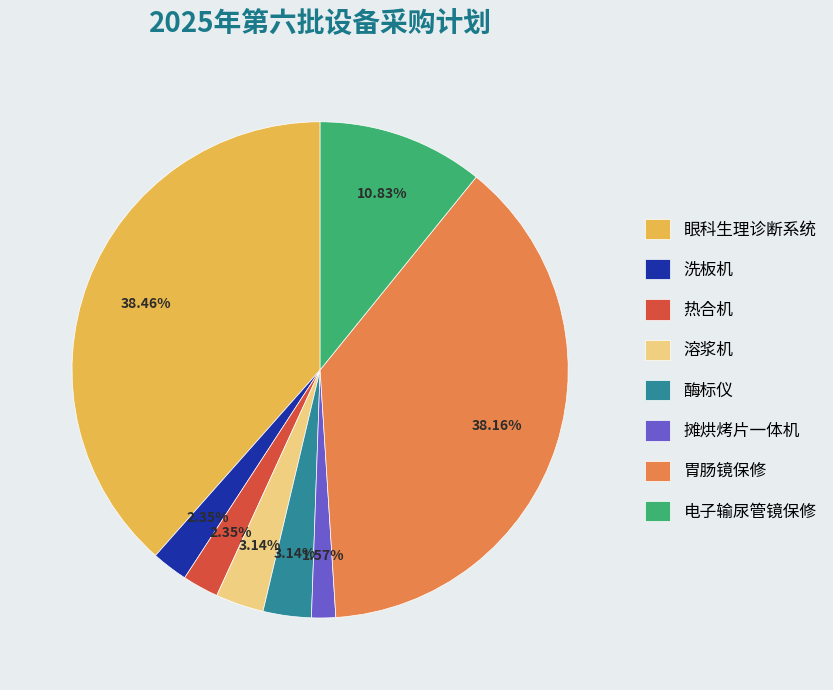

What is the total percentage of 洗板机 and 胃肠镜保修?

40.5%